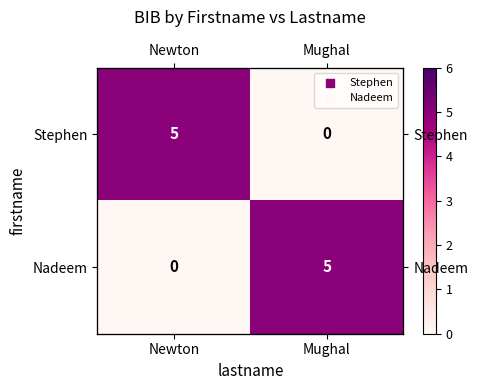

What is the difference between the maximum and minimum values in the Nadeem series?

5